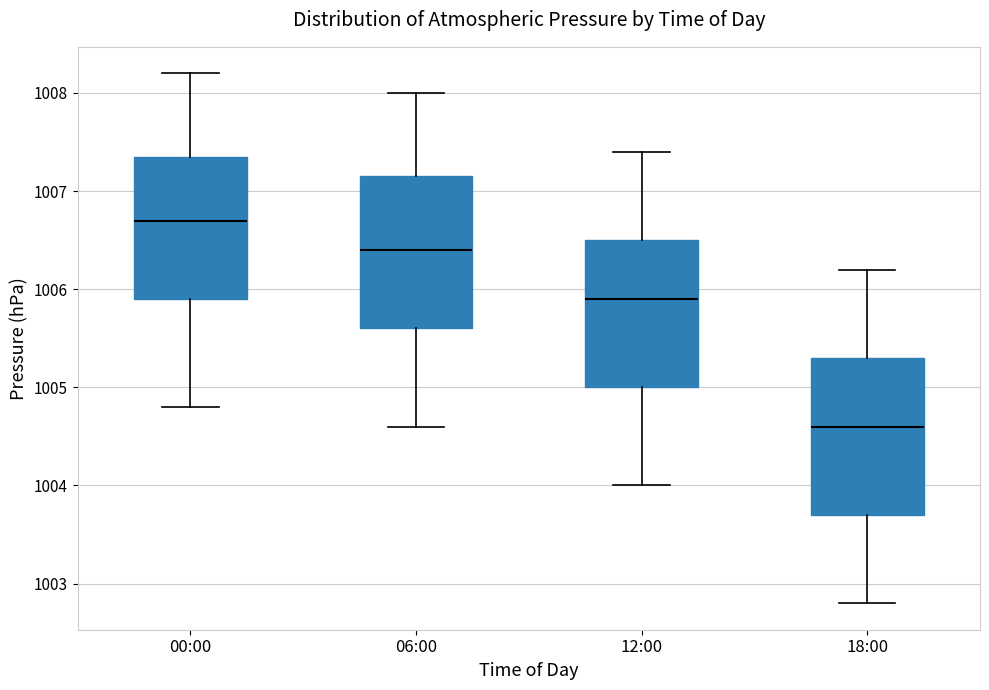

Reading left to right, transcribe this box plot: for each box, give where its median line is, the range the box spans, and where its two whiskers end, as read against the y-axis. The values are not printed on the chart, so give them approximately, as read against the axis.

00:00: median 1006.7, box 1005.9 to 1007.4, whiskers 1004.8 to 1008.2
06:00: median 1006.4, box 1005.6 to 1007.2, whiskers 1004.6 to 1008.0
12:00: median 1005.9, box 1005.0 to 1006.5, whiskers 1004.0 to 1007.4
18:00: median 1004.6, box 1003.7 to 1005.3, whiskers 1002.8 to 1006.2